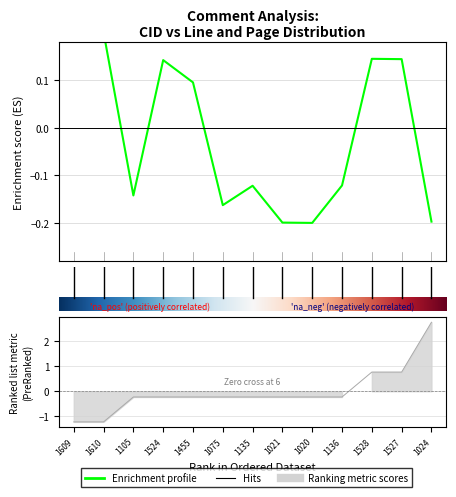

How many data points does each series have?

13